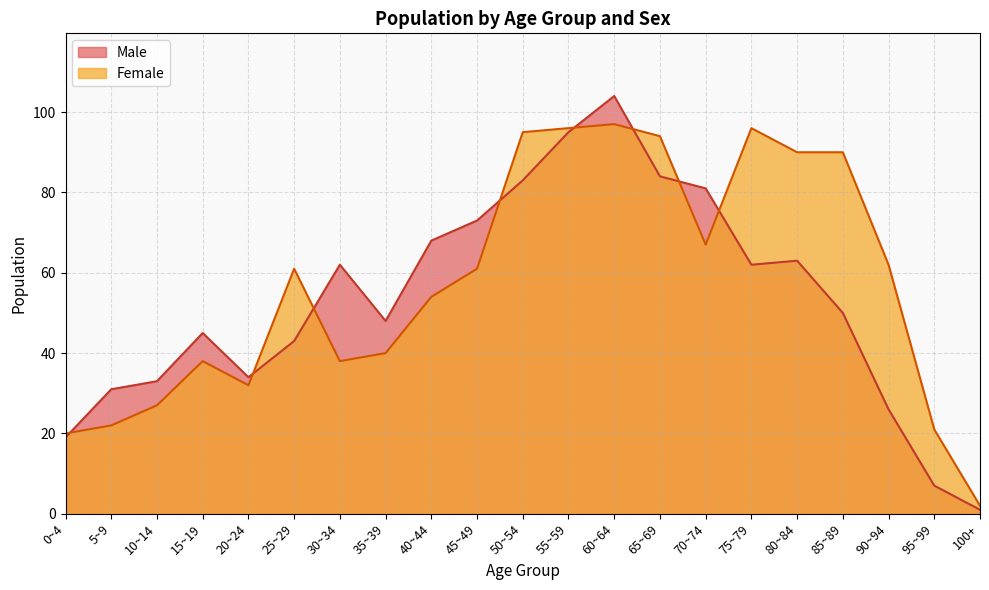

How many times do Female and Male cross each other?

8